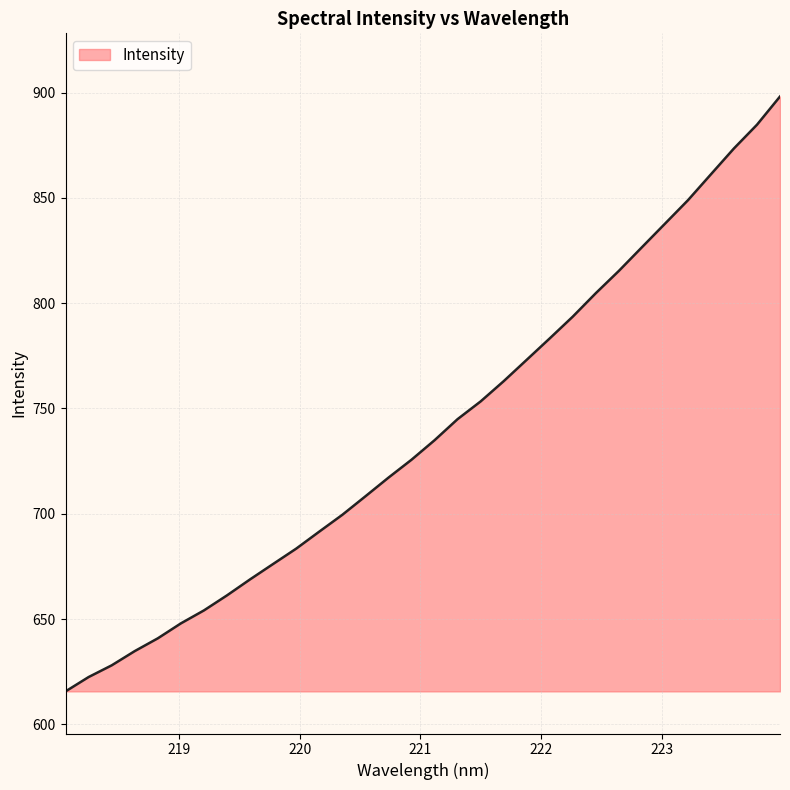

What is the difference between the second highest and minimum values?

269.2